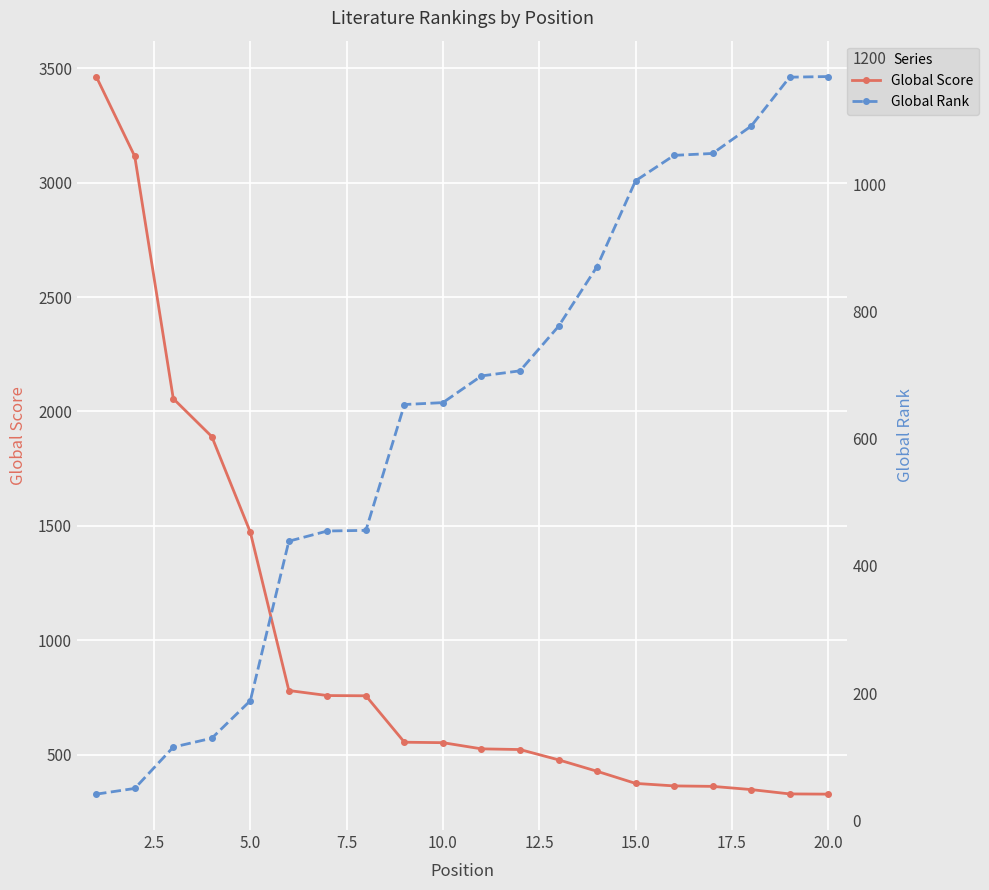

What is the highest value of the Global Score series?

3464